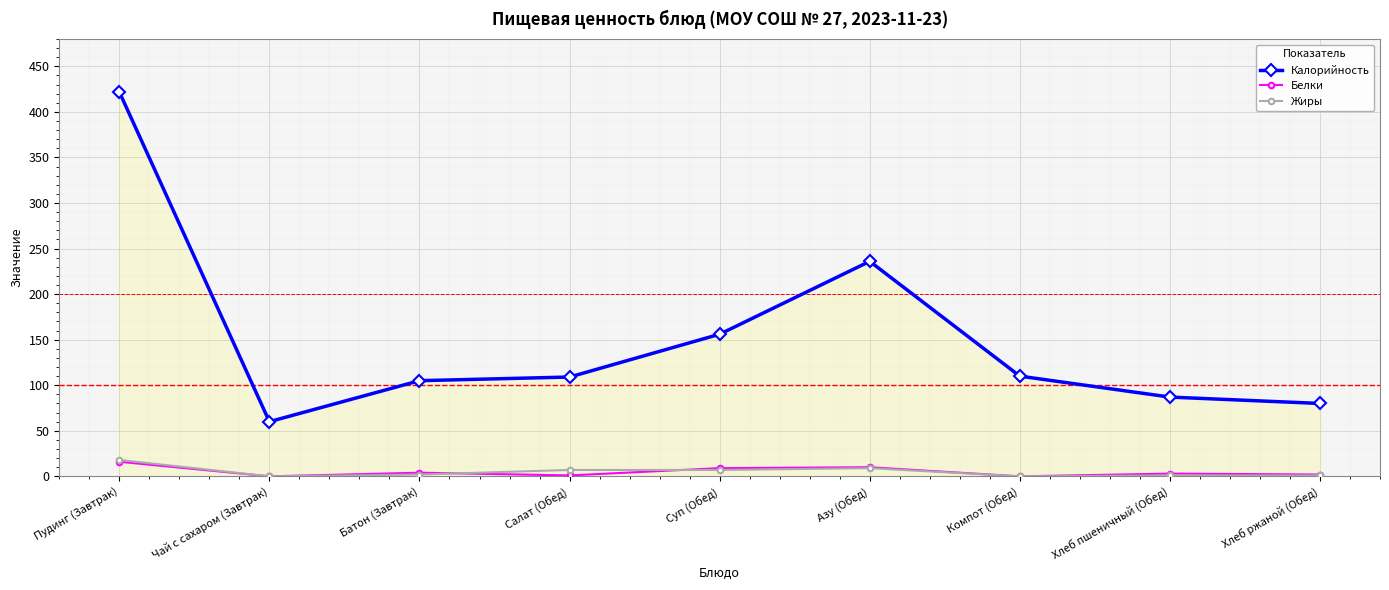

Where is the first local minimum for Калорийность?

Чай с сахаром (Завтрак)